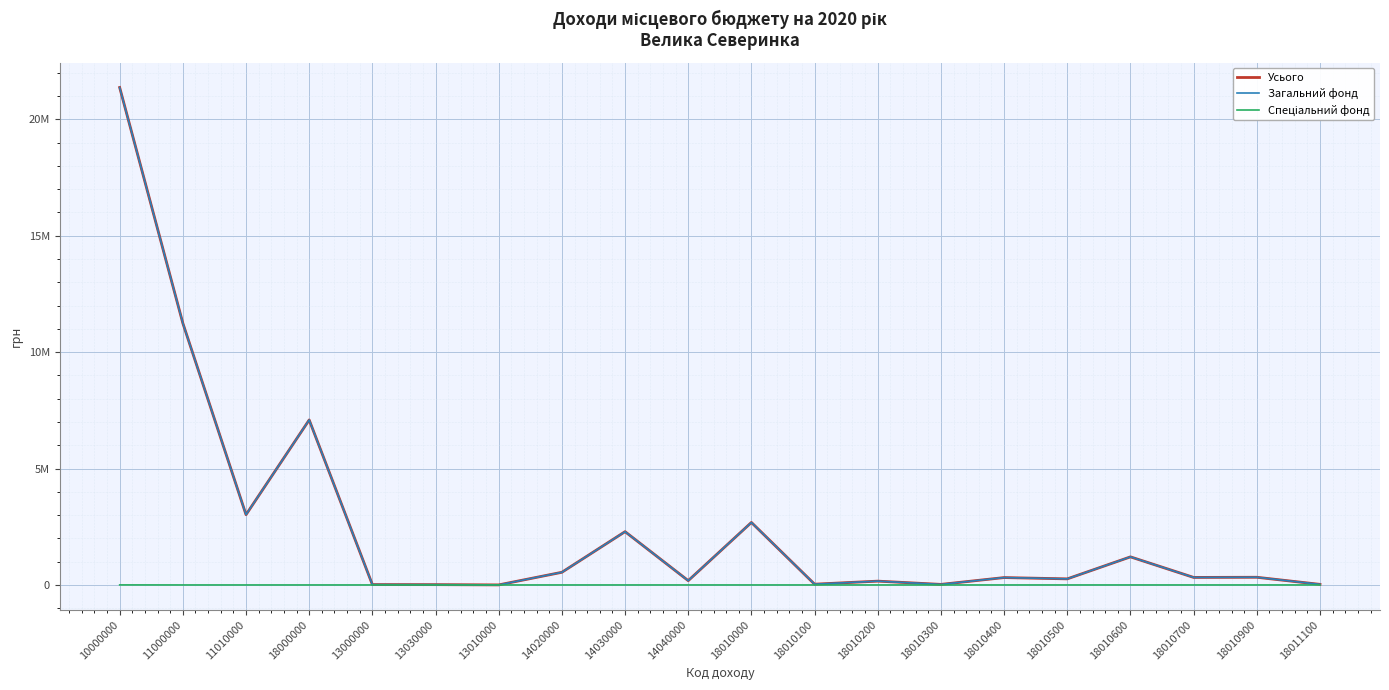

Does the chart have visible grid lines?

Yes